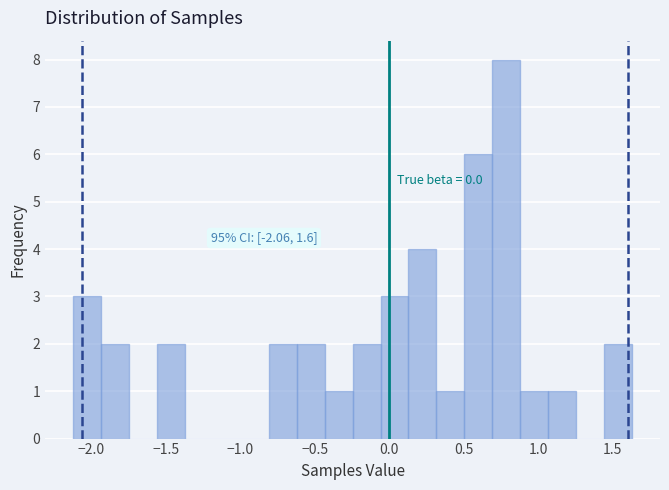

Read against the x-axis, roughly where is the centre of the tallest bar?

0.80